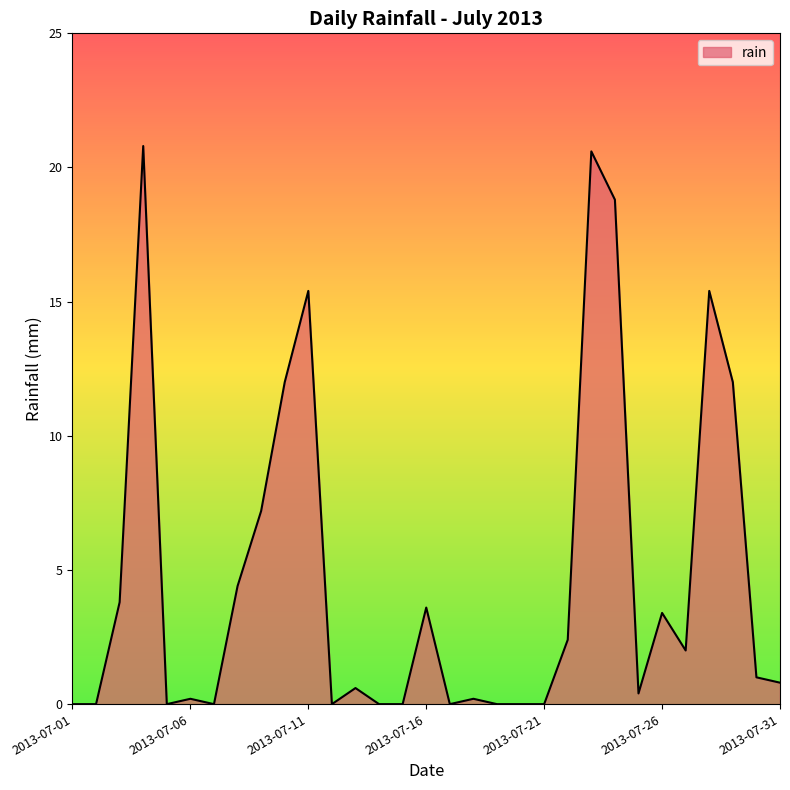

What is the difference between the maximum and minimum values?

20.8